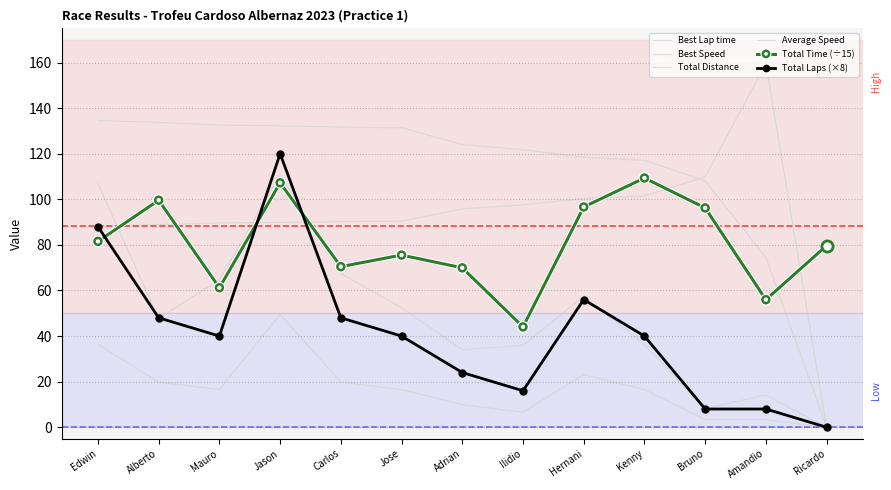

True or false: Total Time (÷15) and Total Laps (×8) intersect in this chart.

True